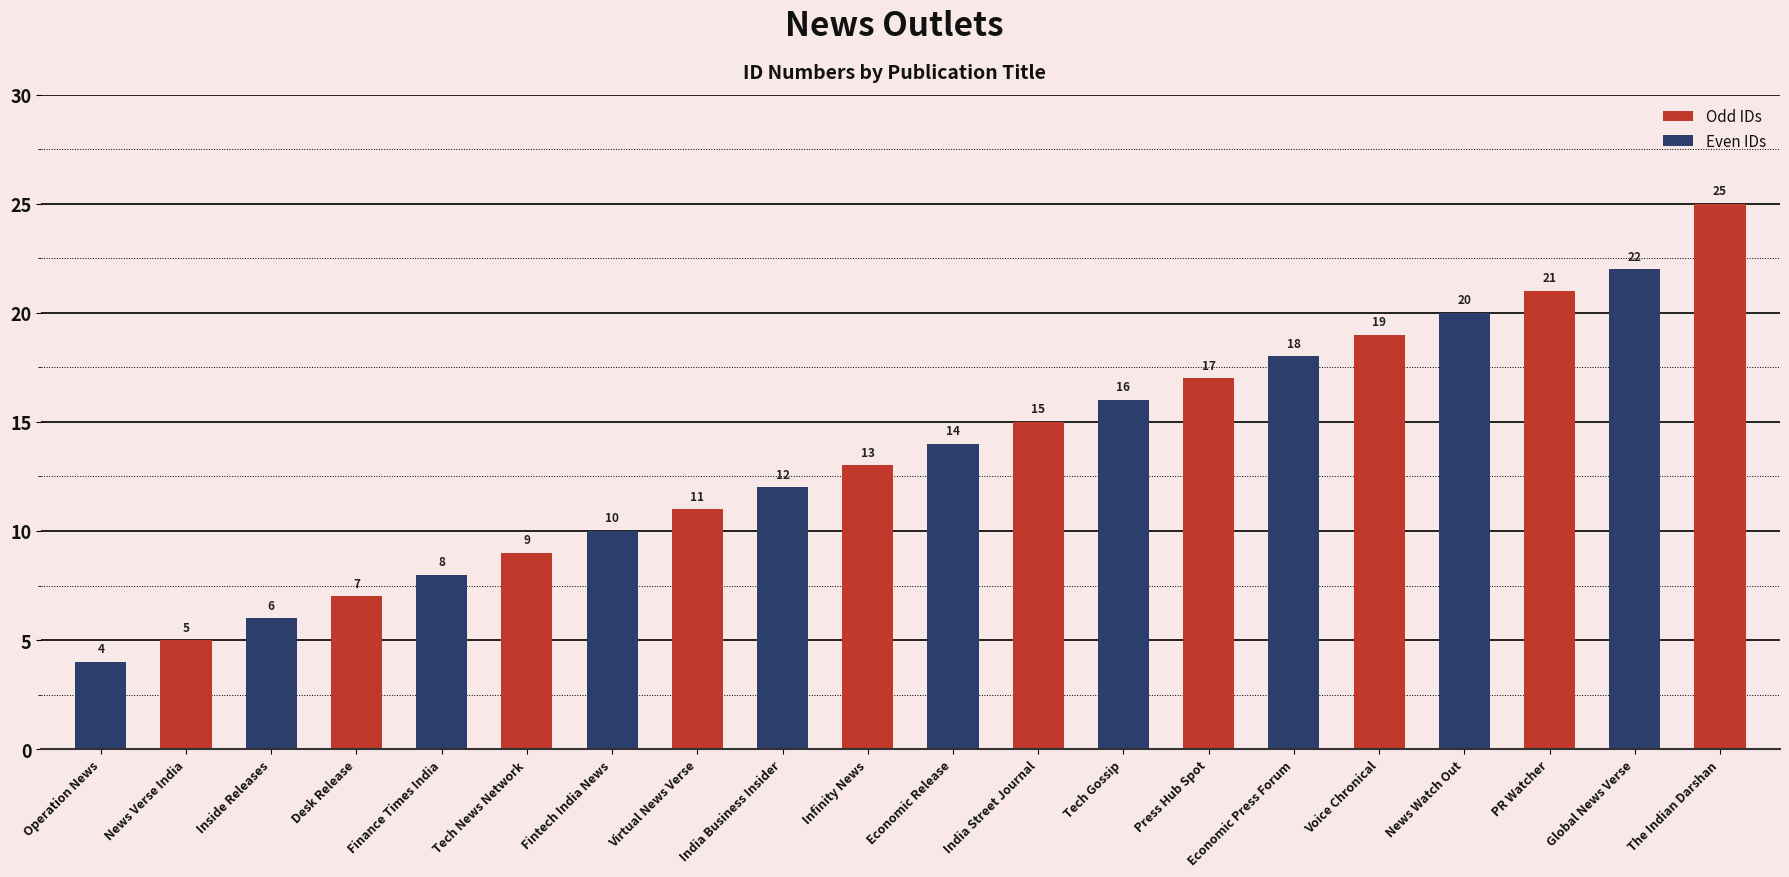

What are all the series names shown in the legend?

Odd IDs, Even IDs